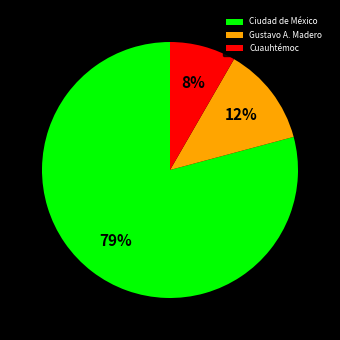

How many segments does this pie chart have?

3